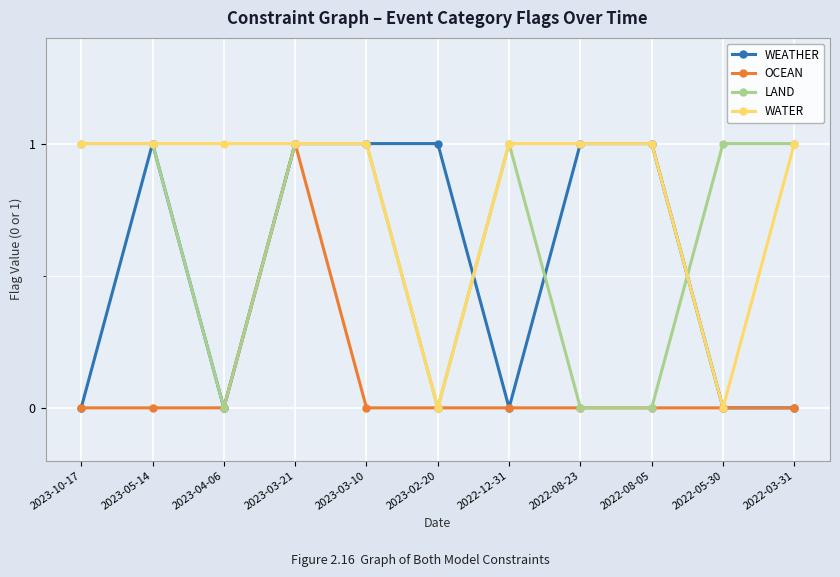

True or false: OCEAN has more than 0 points higher than both neighbors.

True